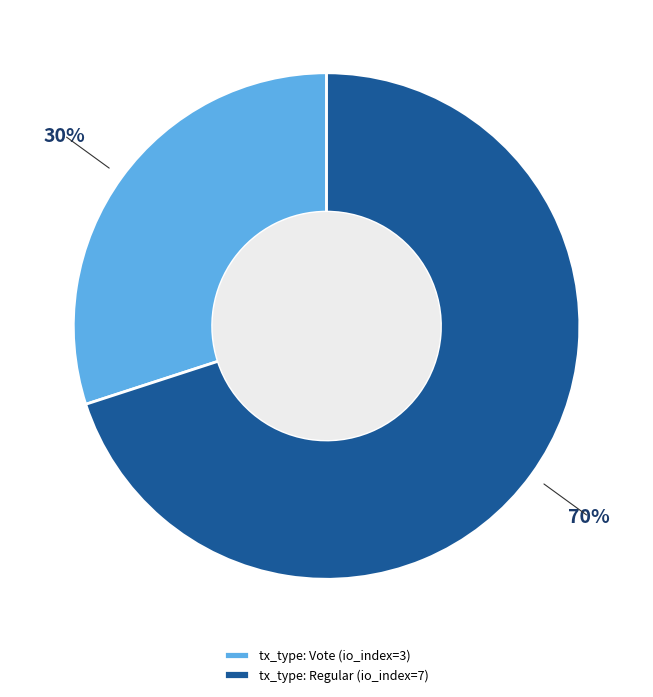

Does any single category account for the majority?

Yes